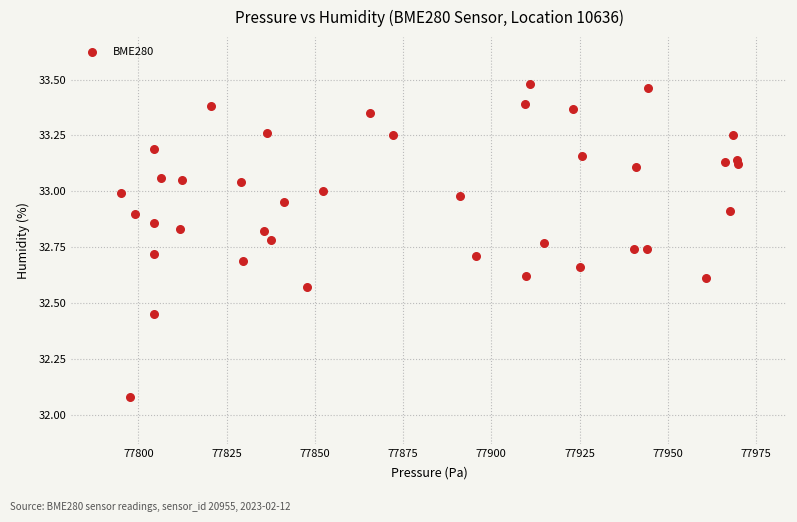

What is the range of X values (max minus min)?

174.8